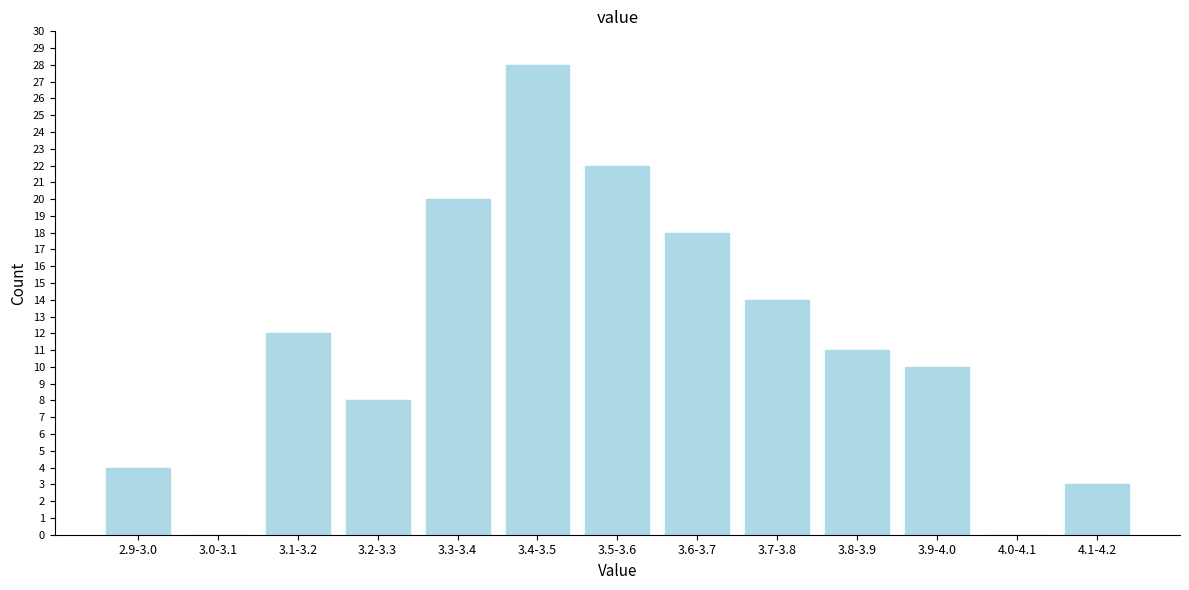

Reading left to right, what are all the values shown in this chart?

2.9-3.0=4	3.0-3.1=0	3.1-3.2=12	3.2-3.3=8	3.3-3.4=20	3.4-3.5=28	3.5-3.6=22	3.6-3.7=18	3.7-3.8=14	3.8-3.9=11	3.9-4.0=10	4.0-4.1=0	4.1-4.2=3